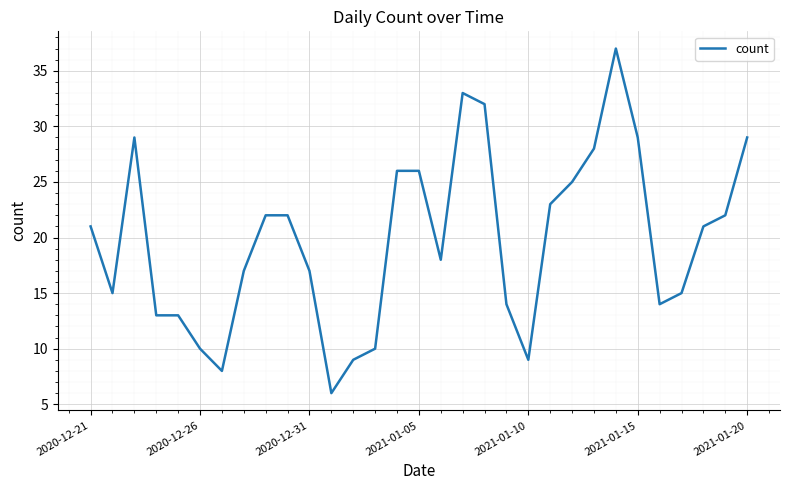

What is the minimum value shown in the chart?

6